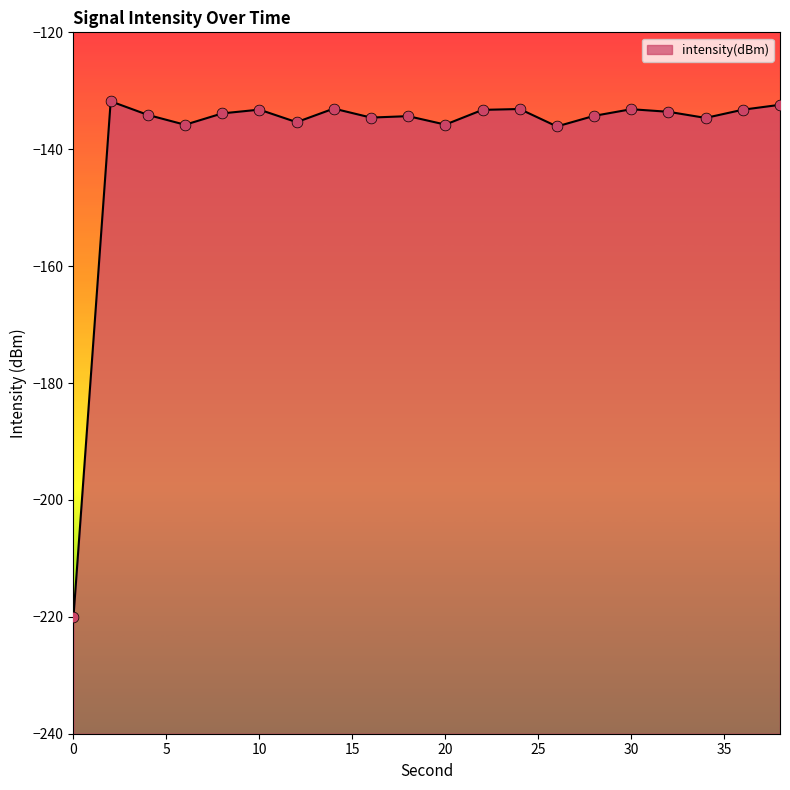

Which has a higher value, 24 or 4?

24